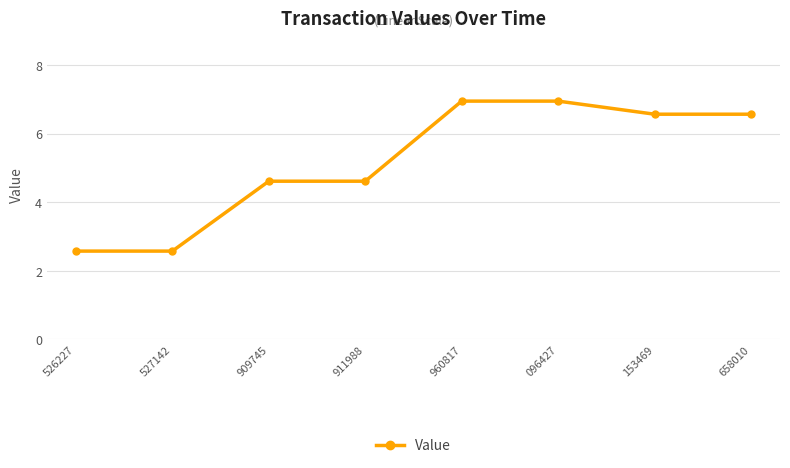

What is the difference between the maximum and second lowest values?

4.4